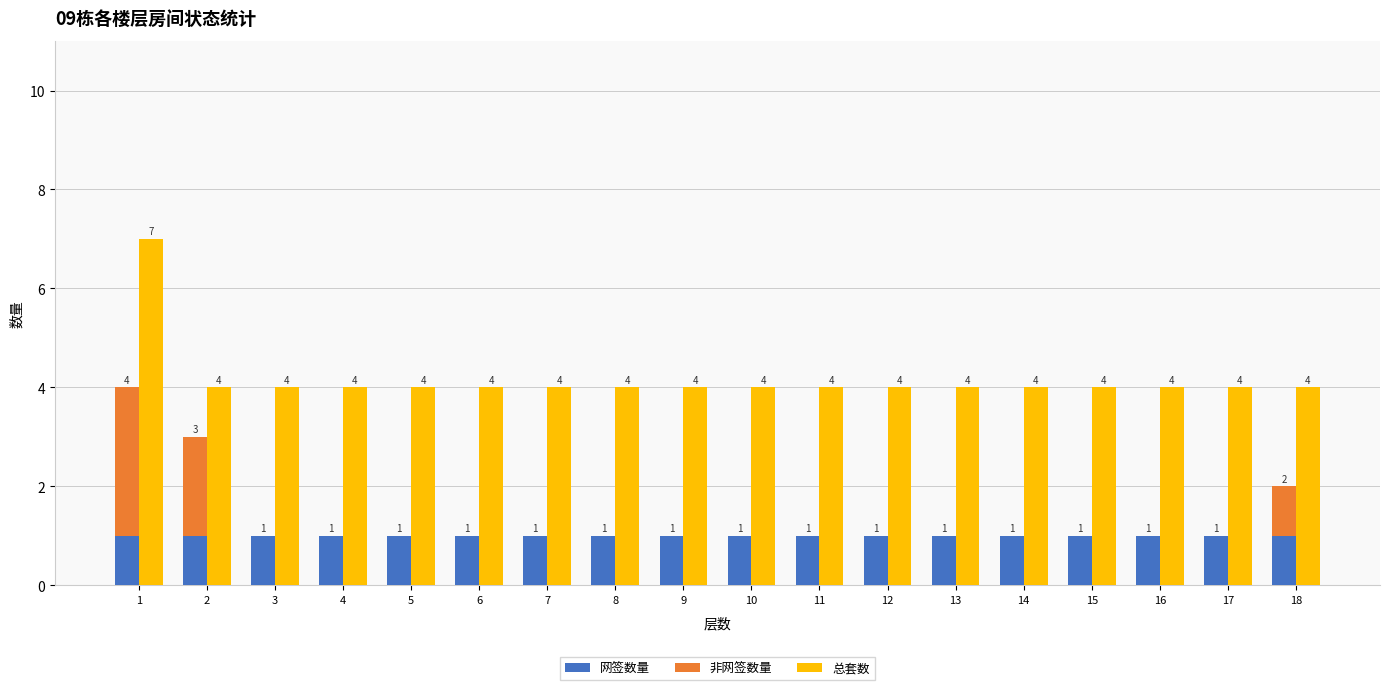

What value does the 总套数 series have at 8?

4